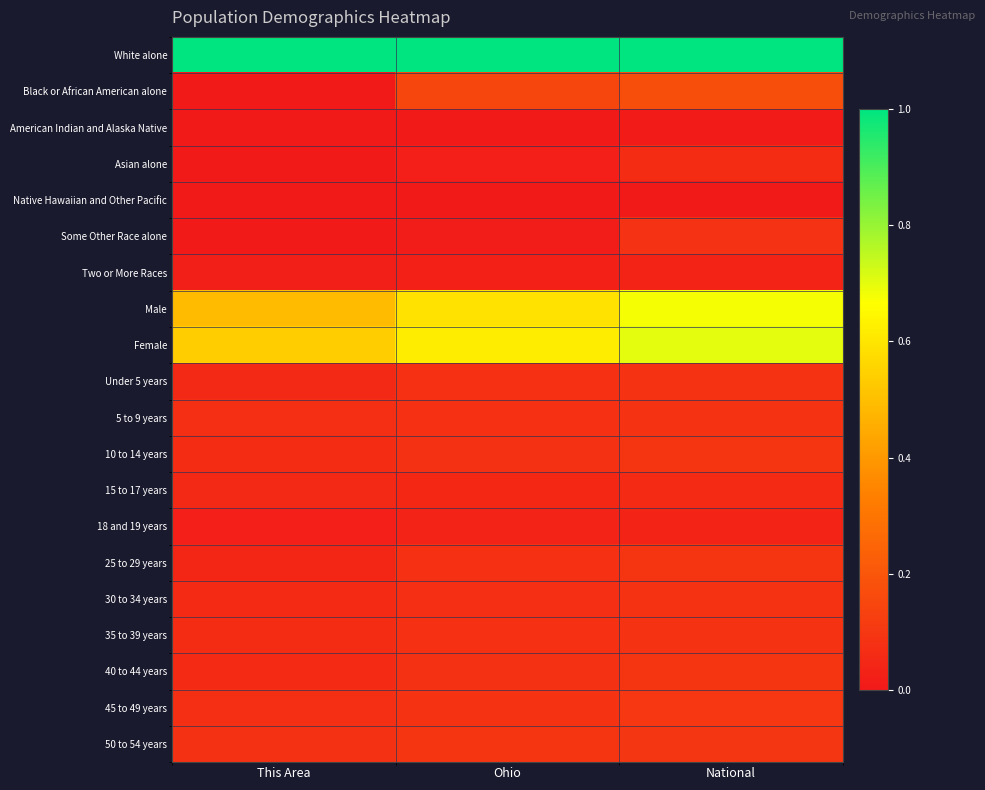

Which has a higher value, National or This Area?

National